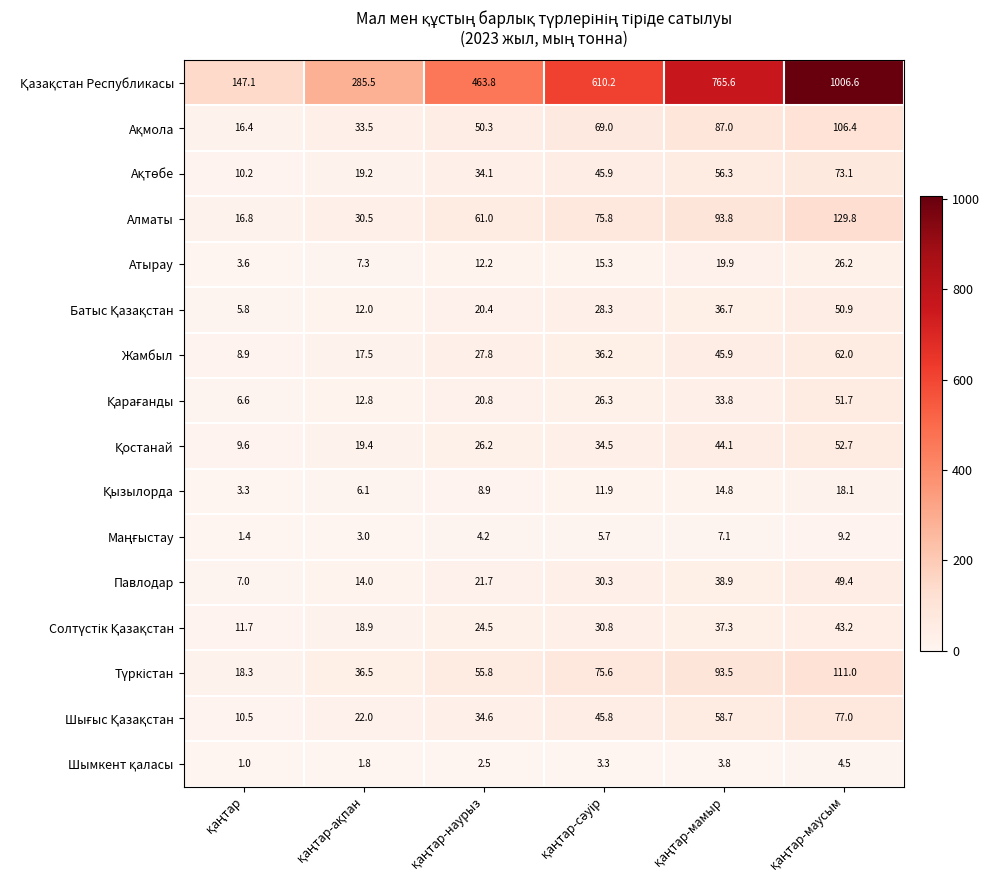

At how many categories does at least one series exceed 277?

5